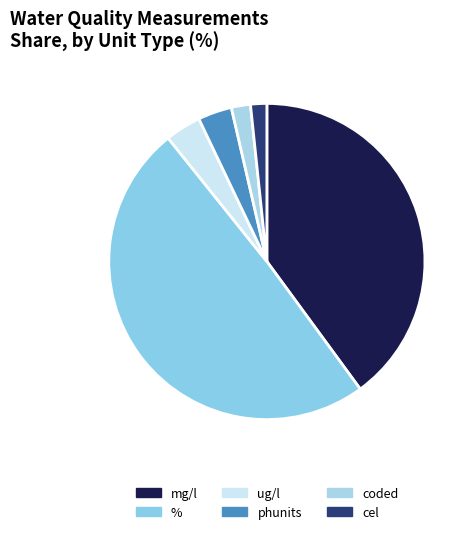

How many slices are in this pie chart?

6